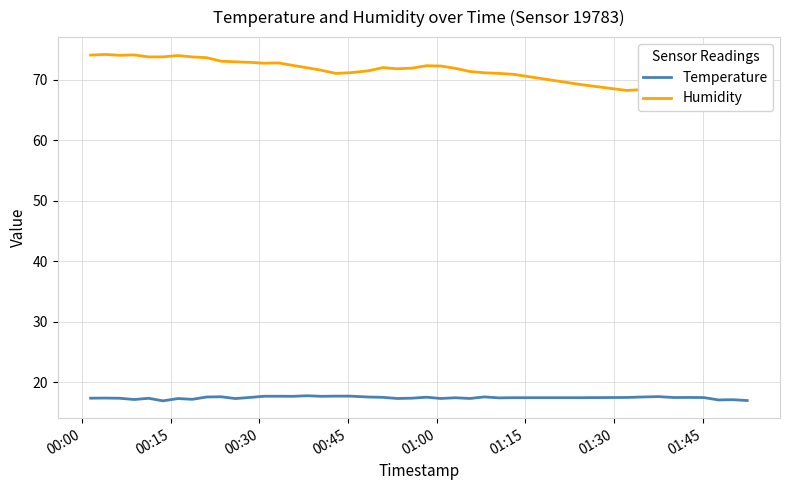

What is the greatest value displayed?

74.2